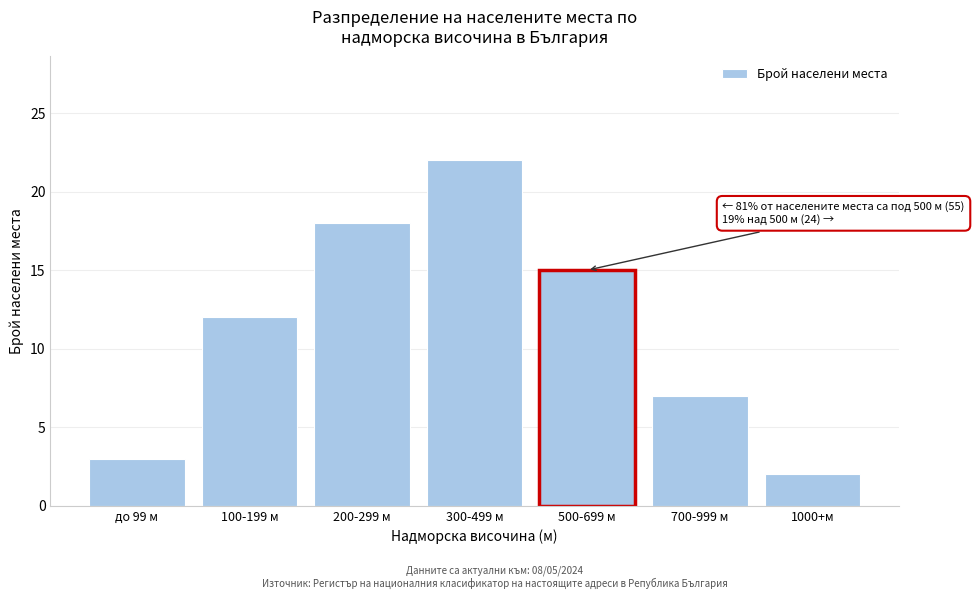

Reading left to right, extract all data points from this chart.

до 99 м=3	100-199 м=12	200-299 м=18	300-499 м=22	500-699 м=15	700-999 м=7	1000+м=2